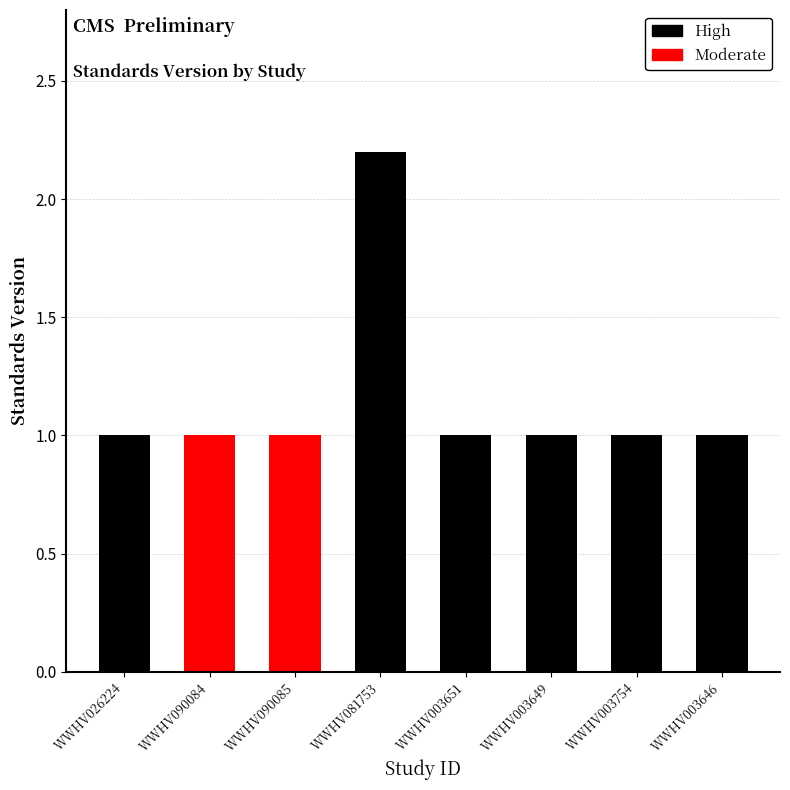

Reading left to right, extract all data points from this chart.

WWHV026224=1.0	WWHV090084=1.0	WWHV090085=1.0	WWHV081753=2.2	WWHV003651=1.0	WWHV003649=1.0	WWHV003754=1.0	WWHV003646=1.0